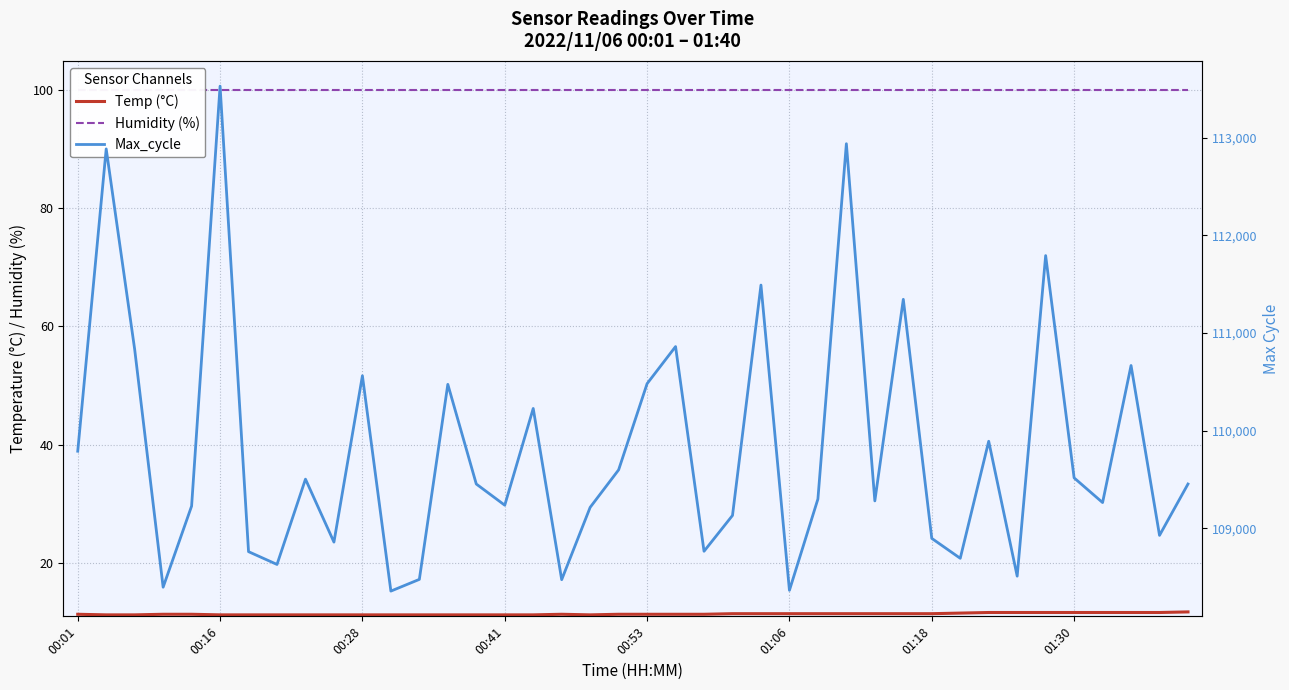

Is the value of Humidity (%) at 00:53 greater than the value of Temp (°C) at 33?

Yes